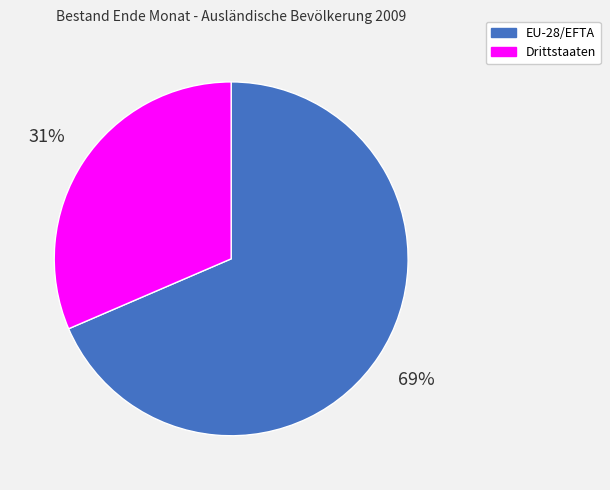

How many segments does this pie chart have?

2